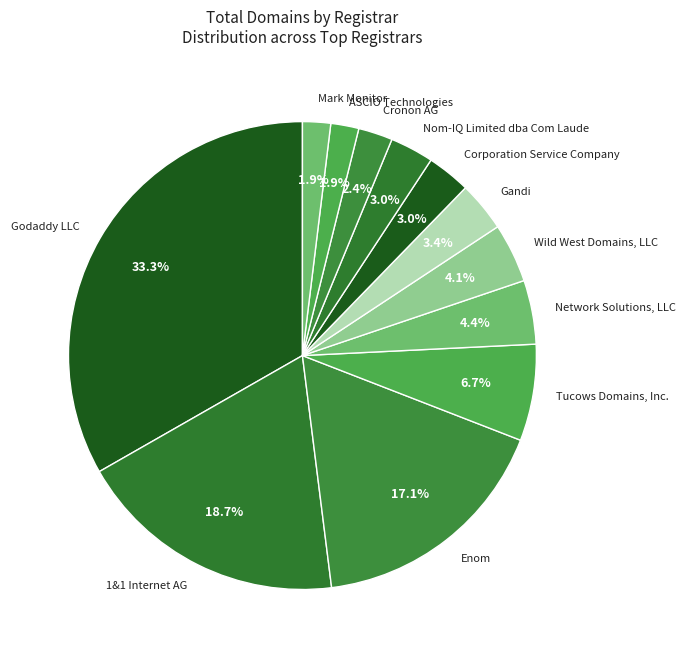

Does any single category account for the majority?

No